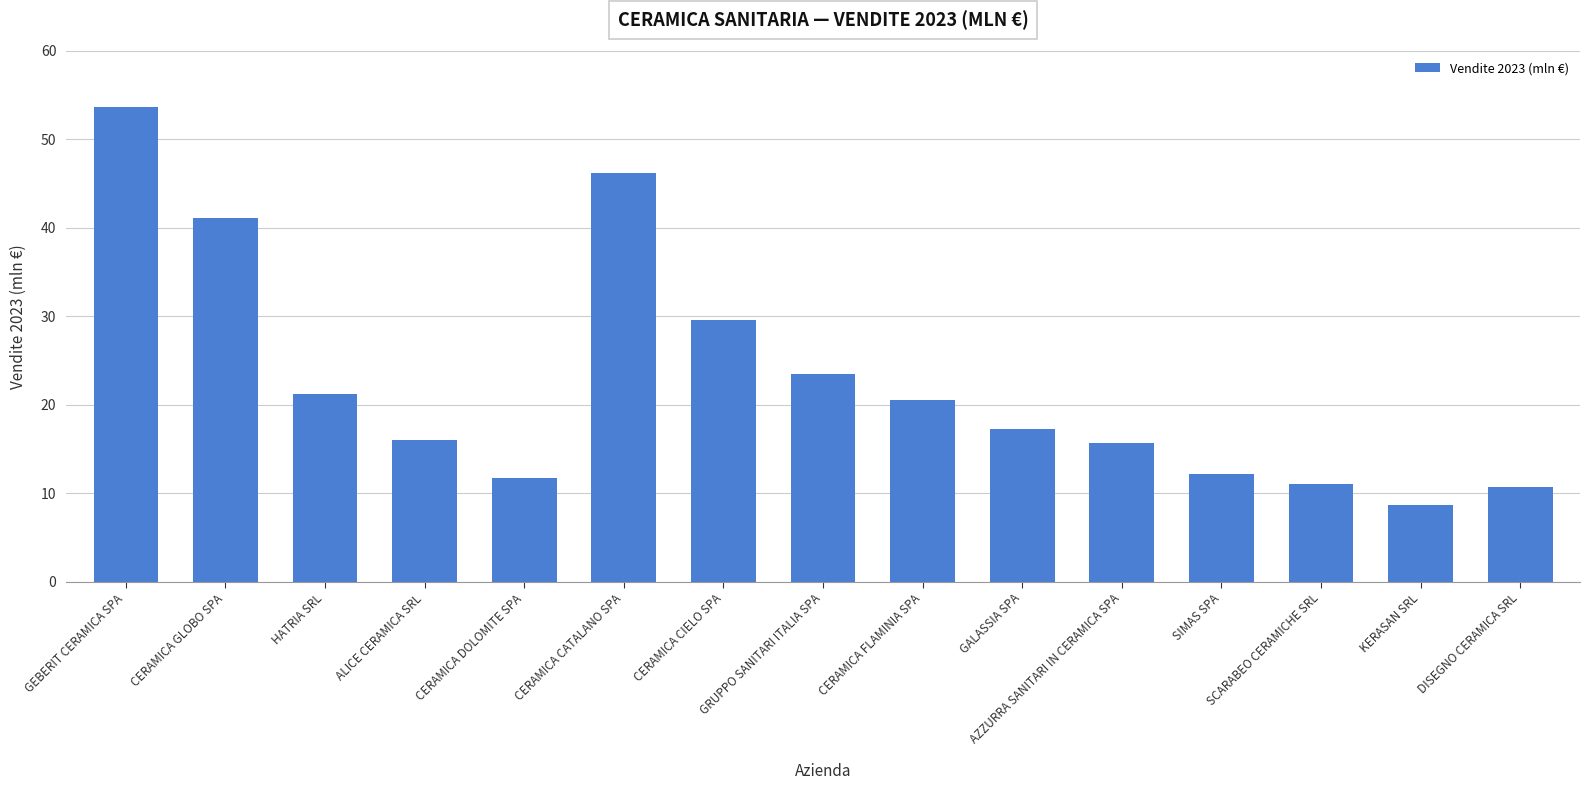

The chart shows a value of 26.3 at CERAMICA GLOBO SPA. True or false?

False